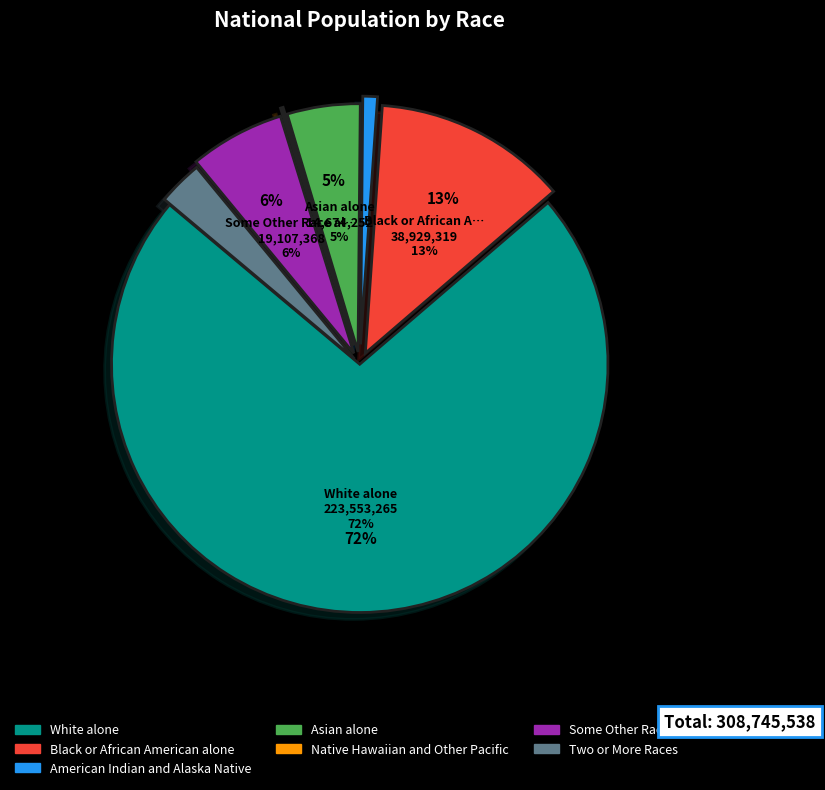

Which slice is the smallest?

Native Hawaiian and Other Pacific